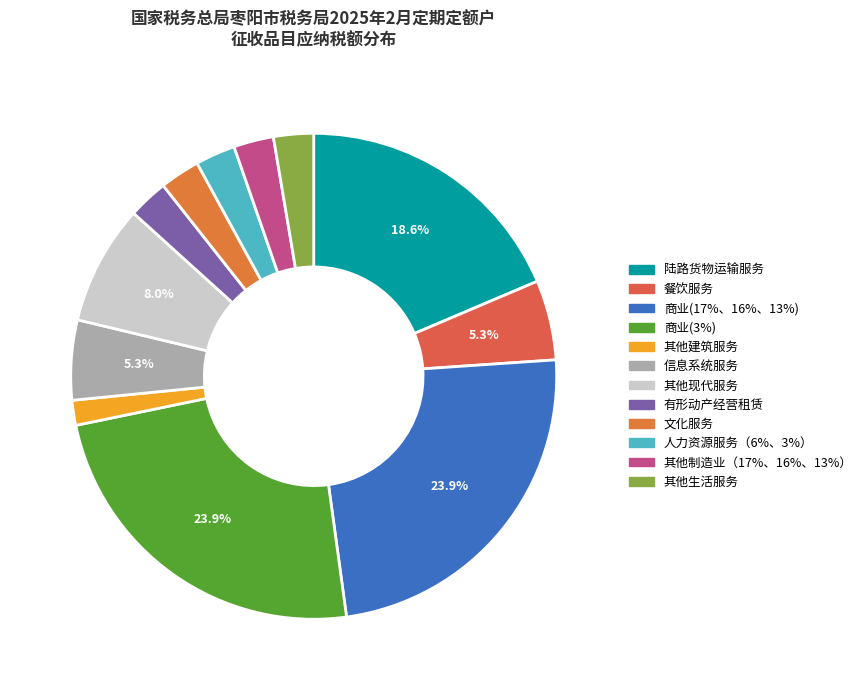

Count the number of slices in the pie.

12